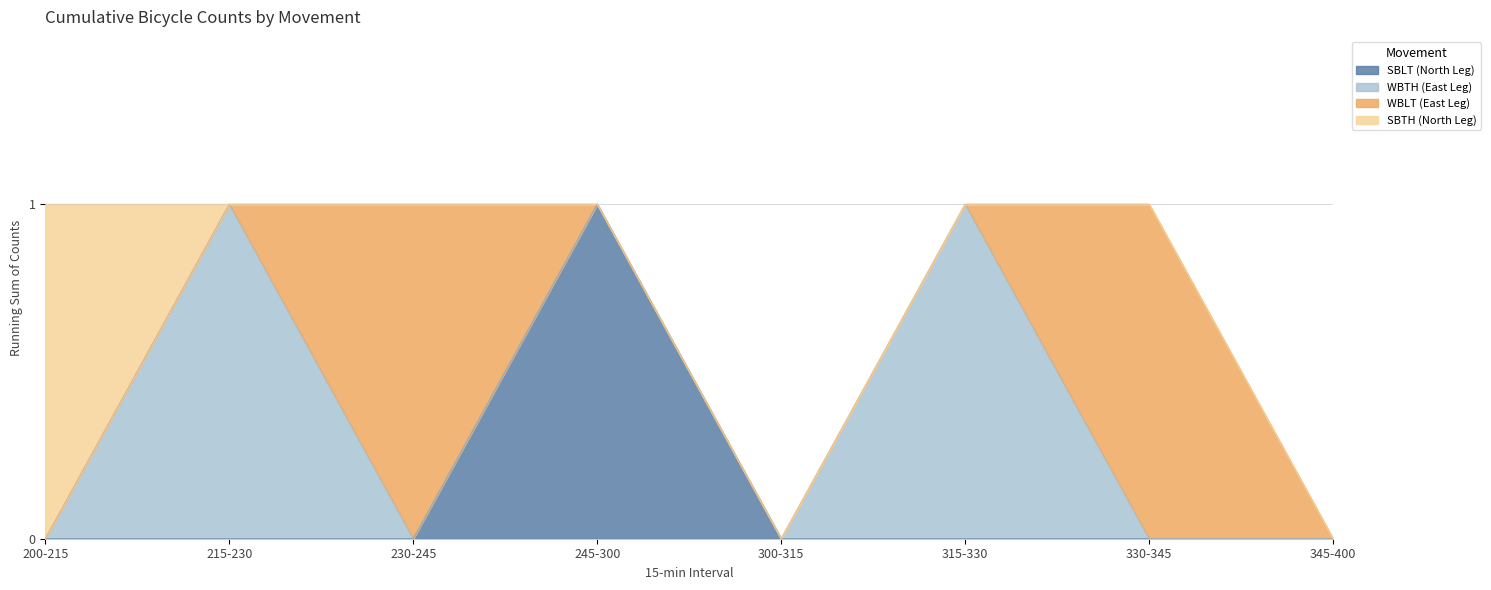

Reading right to left, list all the values displayed in this chart.

SBLT (North Leg): 345-400=0	330-345=0	315-330=0	300-315=0	245-300=1	230-245=0	215-230=0	200-215=0
WBTH (East Leg): 345-400=0	330-345=0	315-330=1	300-315=0	245-300=0	230-245=0	215-230=1	200-215=0
WBLT (East Leg): 345-400=0	330-345=1	315-330=0	300-315=0	245-300=0	230-245=1	215-230=0	200-215=0
SBTH (North Leg): 345-400=0	330-345=0	315-330=0	300-315=0	245-300=0	230-245=0	215-230=0	200-215=1